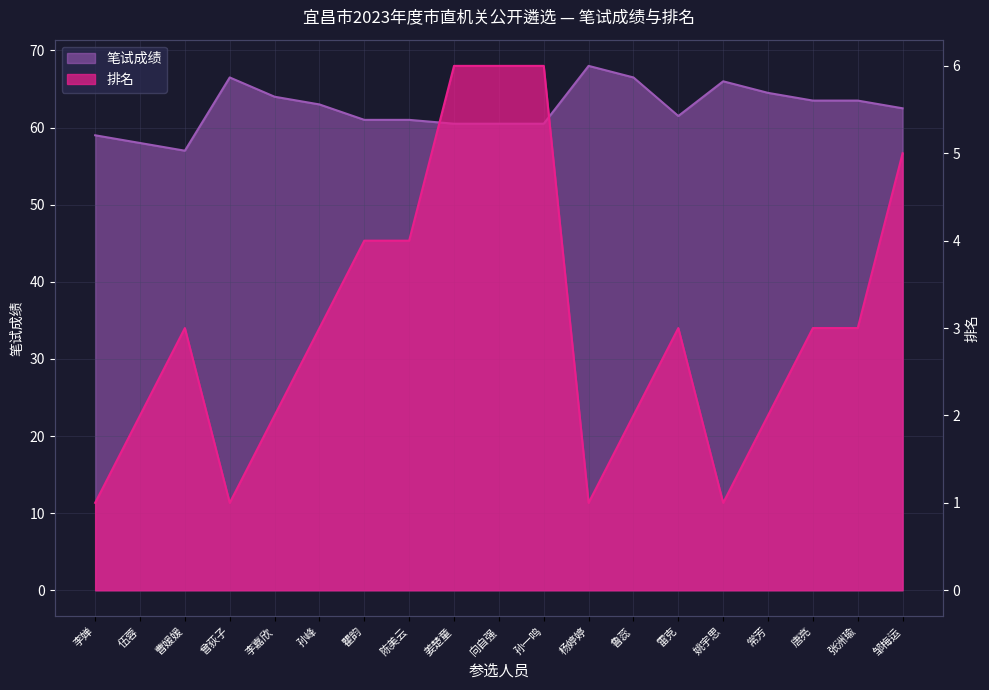

Rank the categories by 排名 value from highest to lowest.

姜楚童, 向自强, 孙一鸣, 邹梅运, 瞿韵, 陈美云, 曹媛媛, 孙峰, 雷克, 唐亮, 张洲瑜, 伍蓉, 李嘉欣, 鲁蕊, 常芳, 李婵, 曾荻子, 杨婷婷, 姚宇思